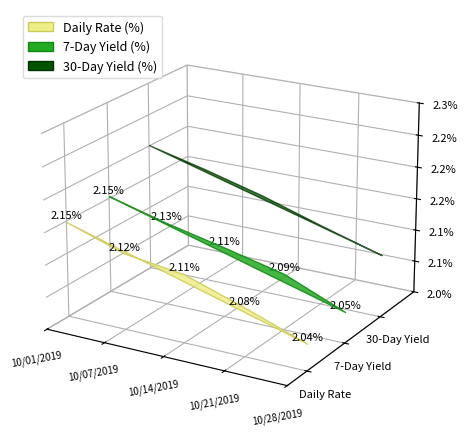

Reading right to left, what are all the values shown in this chart?

Daily Rate (%): 10/28/2019=2.0	10/21/2019=2.1	10/14/2019=2.1	10/07/2019=2.1	10/01/2019=2.1
7-Day Yield (%): 10/28/2019=2.0	10/21/2019=2.1	10/14/2019=2.1	10/07/2019=2.1	10/01/2019=2.2
30-Day Yield (%): 10/28/2019=2.1	10/21/2019=2.1	10/14/2019=2.2	10/07/2019=2.2	10/01/2019=2.2